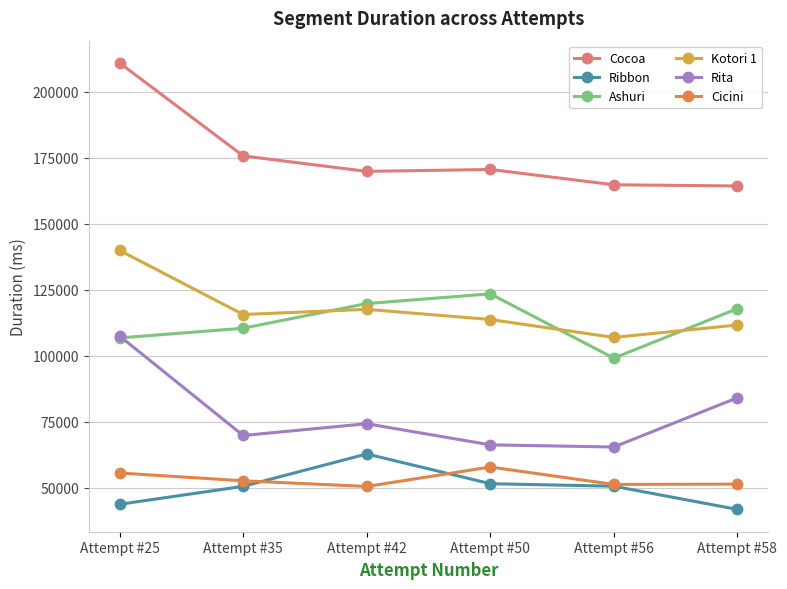

How many data points in Cocoa are less than 170644?

3